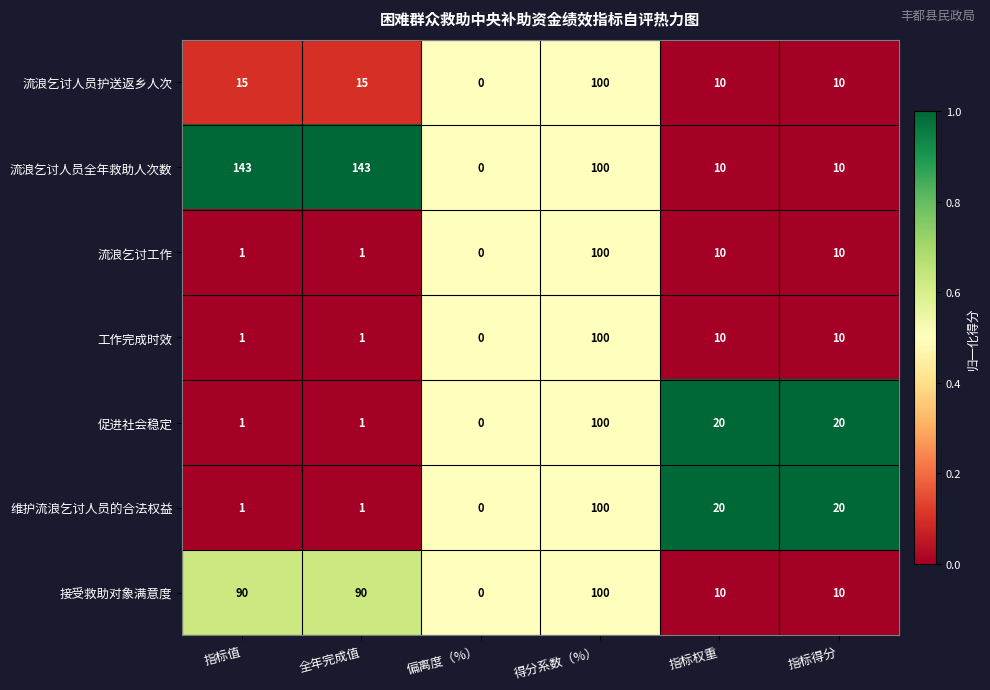

What is the difference between the 流浪乞讨人员护送返乡人次 values at 指标得分 and 指标值?

5